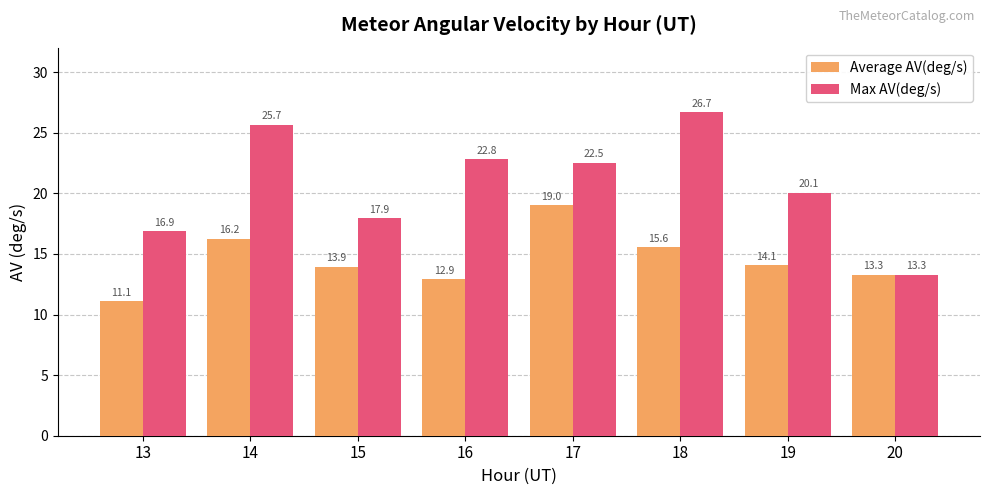

Rank the series by their maximum value, from lowest to highest.

Average AV(deg/s), Max AV(deg/s)